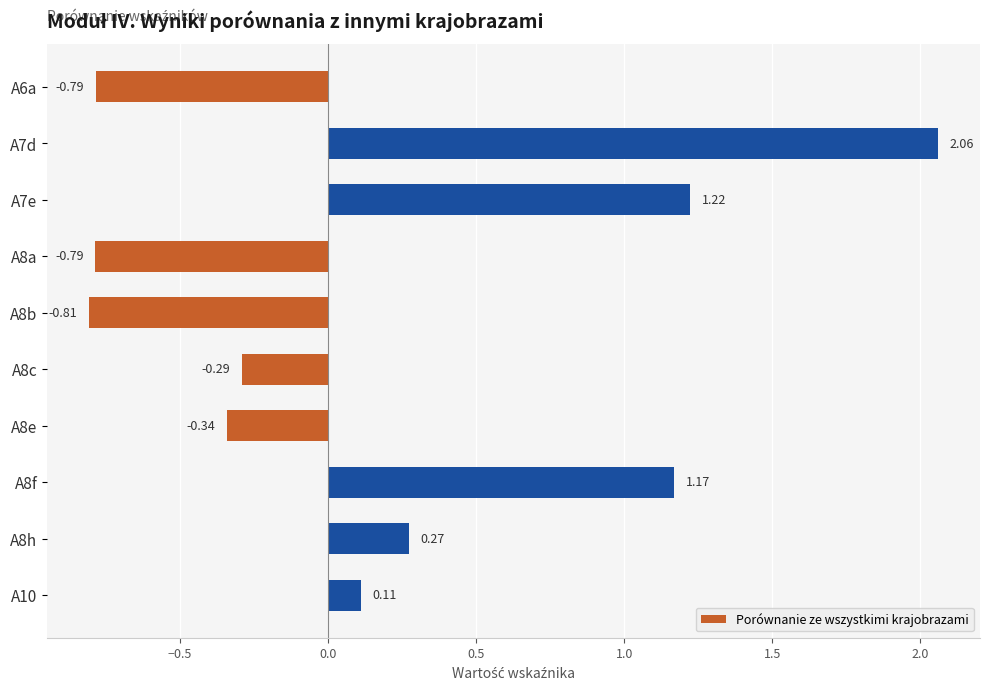

What is the sum of all values?

1.8